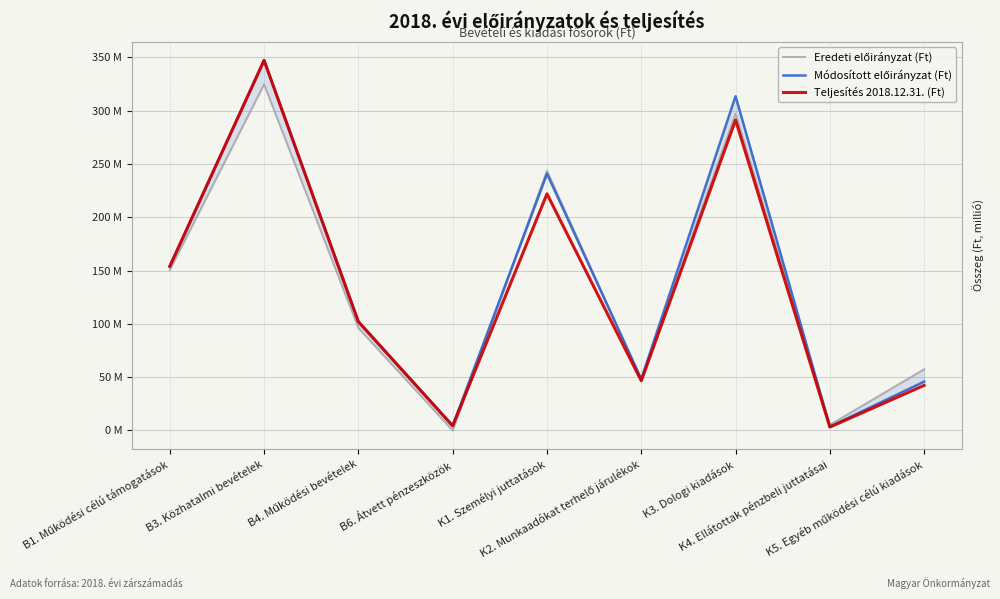

At which label is Teljesítés 2018.12.31. (Ft) closest to 175136958?

B1. Működési célú támogatások